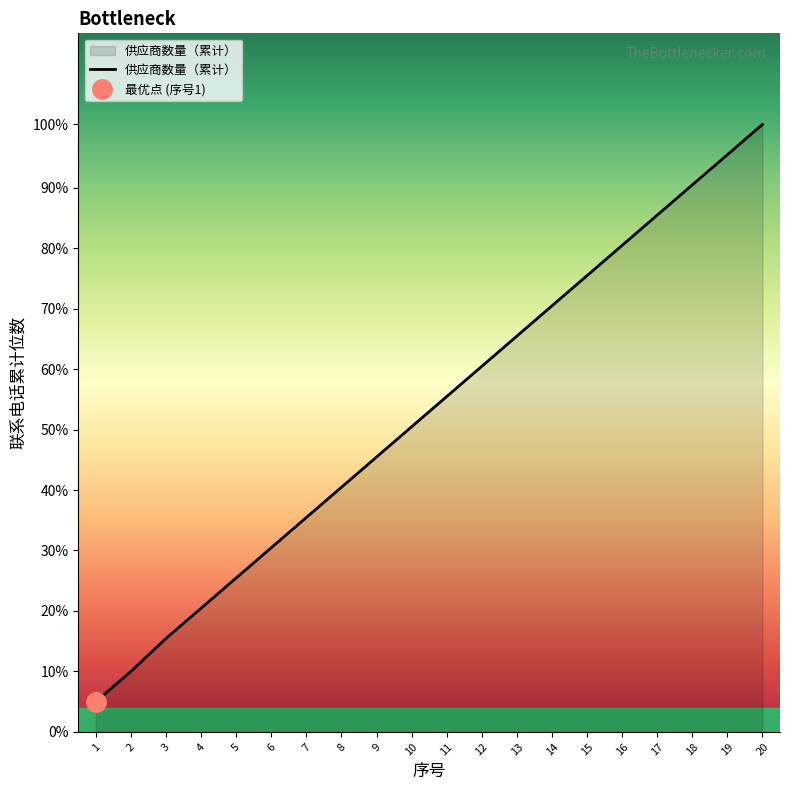

Count the number of data series in this chart.

1